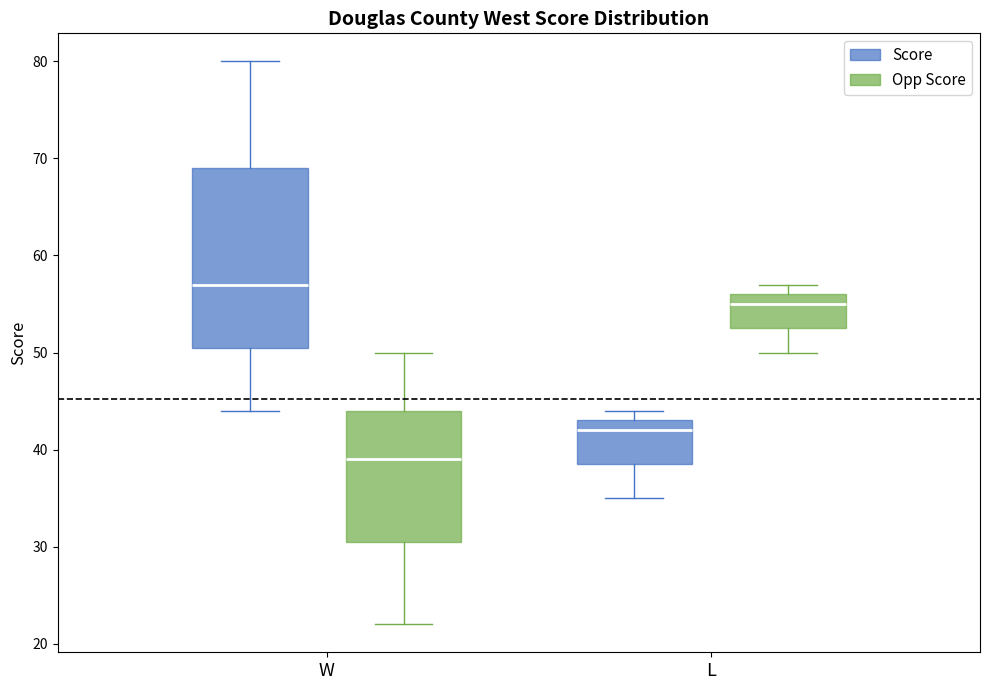

Which box has the highest median line?

W (Score)